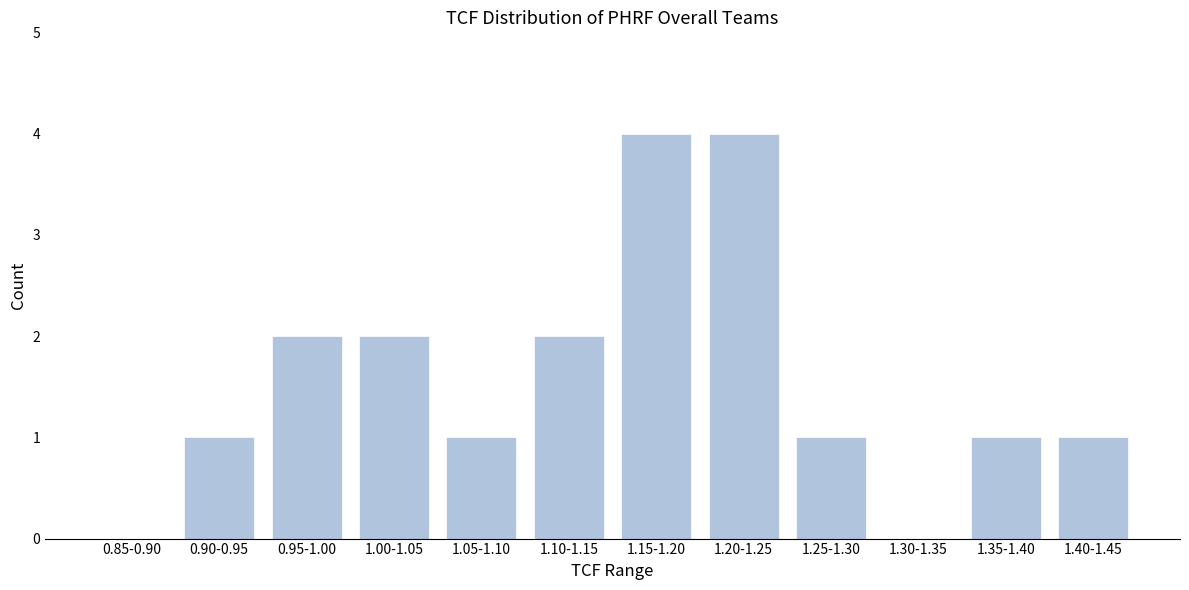

Reading left to right, transcribe all the data shown in this chart.

0.85-0.90=0	0.90-0.95=1	0.95-1.00=2	1.00-1.05=2	1.05-1.10=1	1.10-1.15=2	1.15-1.20=4	1.20-1.25=4	1.25-1.30=1	1.30-1.35=0	1.35-1.40=1	1.40-1.45=1